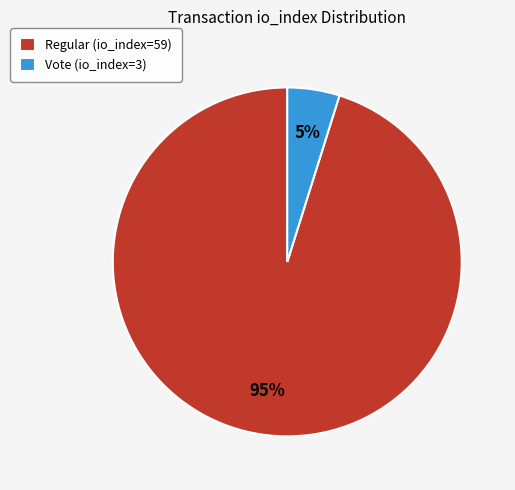

Which has a higher value, Regular (io_index=59) or Vote (io_index=3)?

Regular (io_index=59)